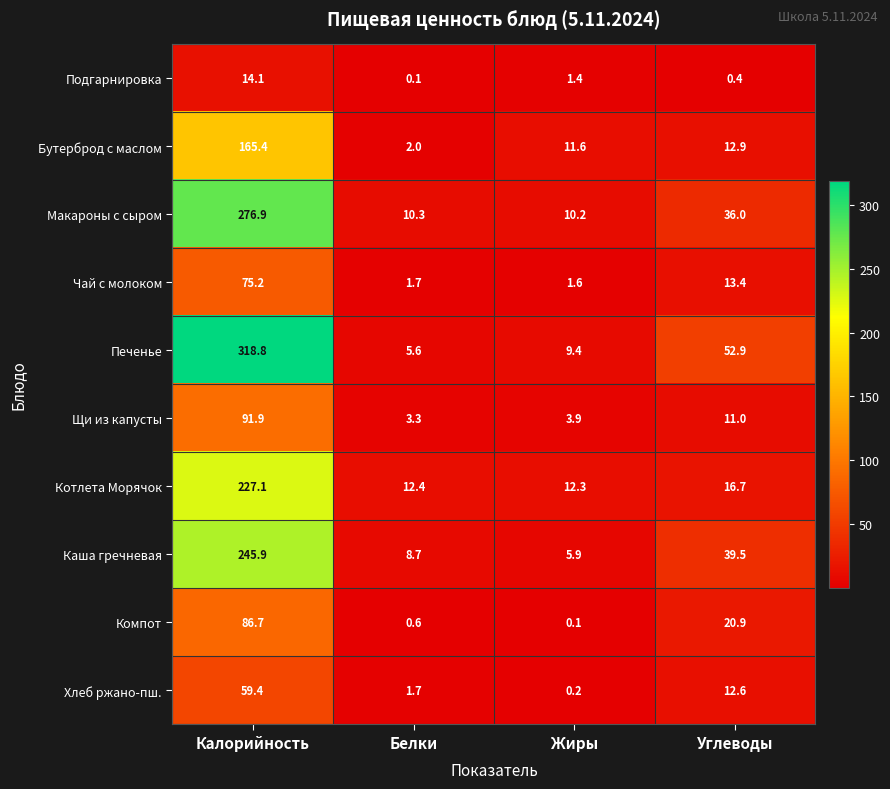

List the series in order of their peak value, highest first.

Печенье, Макароны с сыром, Каша гречневая, Котлета Морячок, Бутерброд с маслом, Щи из капусты, Компот, Чай с молоком, Хлеб ржано-пш., Подгарнировка